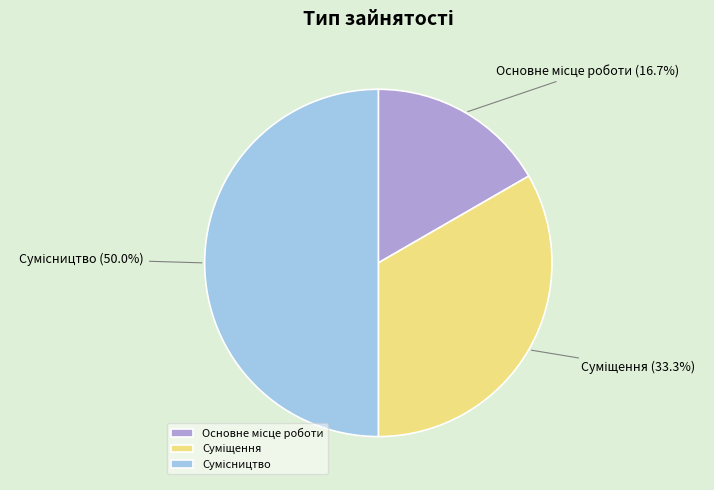

What percentage is the Суміщення slice, to the nearest percent?

33%